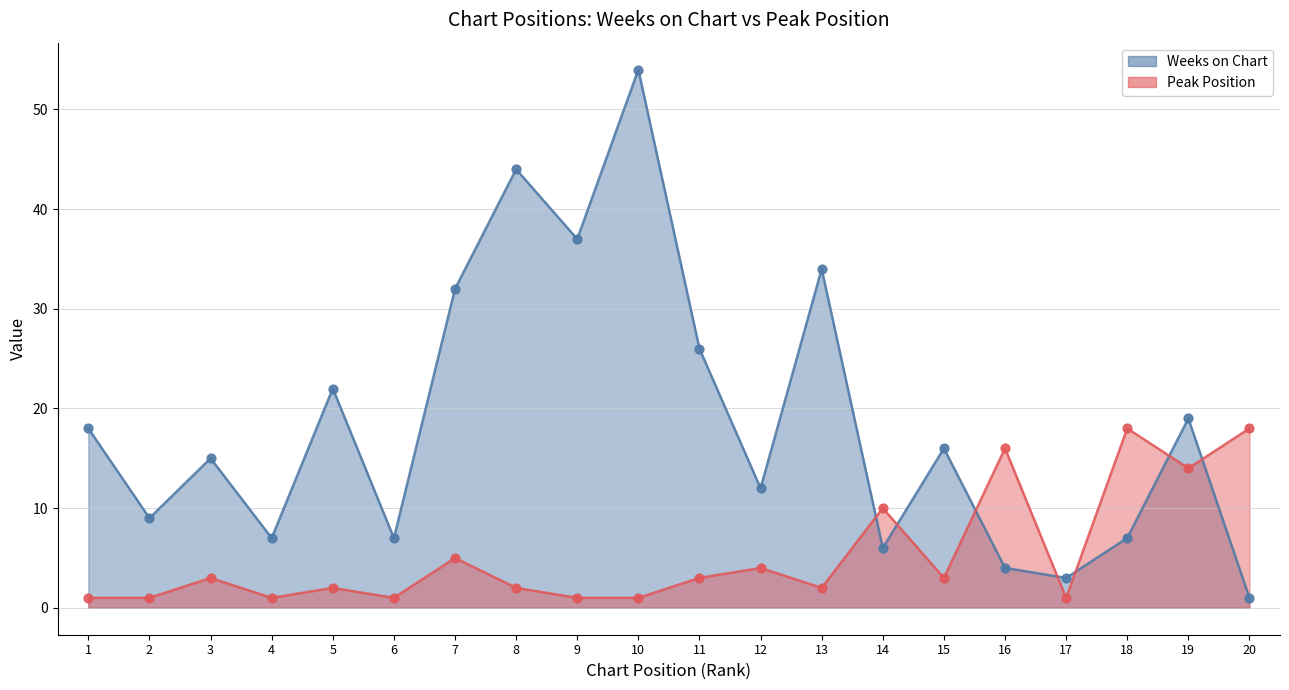

Which series has the largest total across all categories?

Weeks on Chart